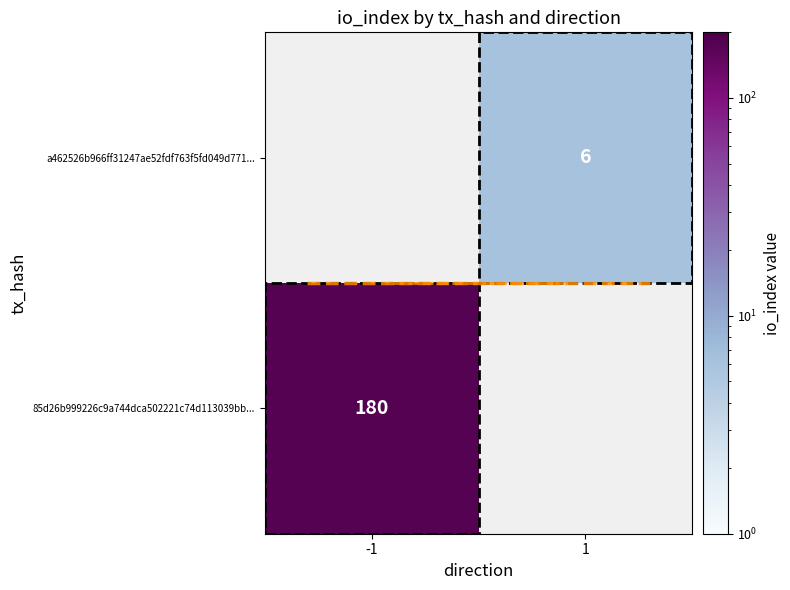

Between 1 and -1, which is larger?

-1